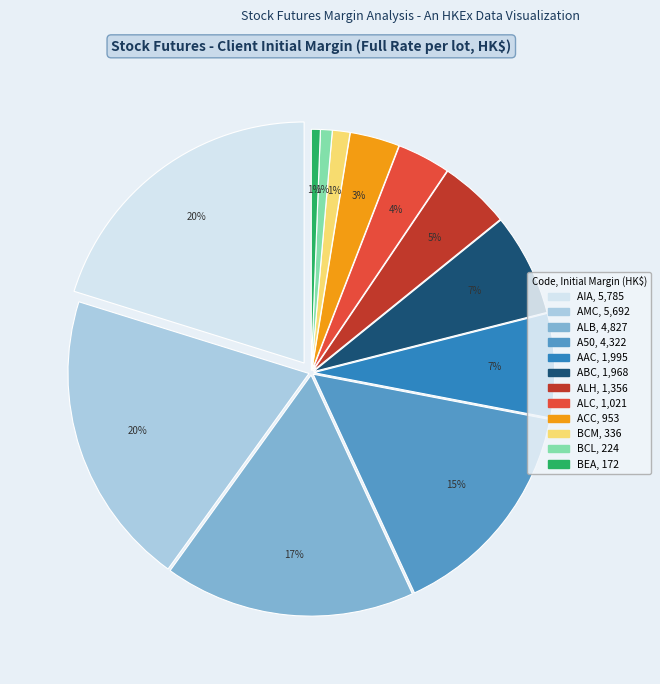

What percentage is NOT represented by AAC?

93.0%